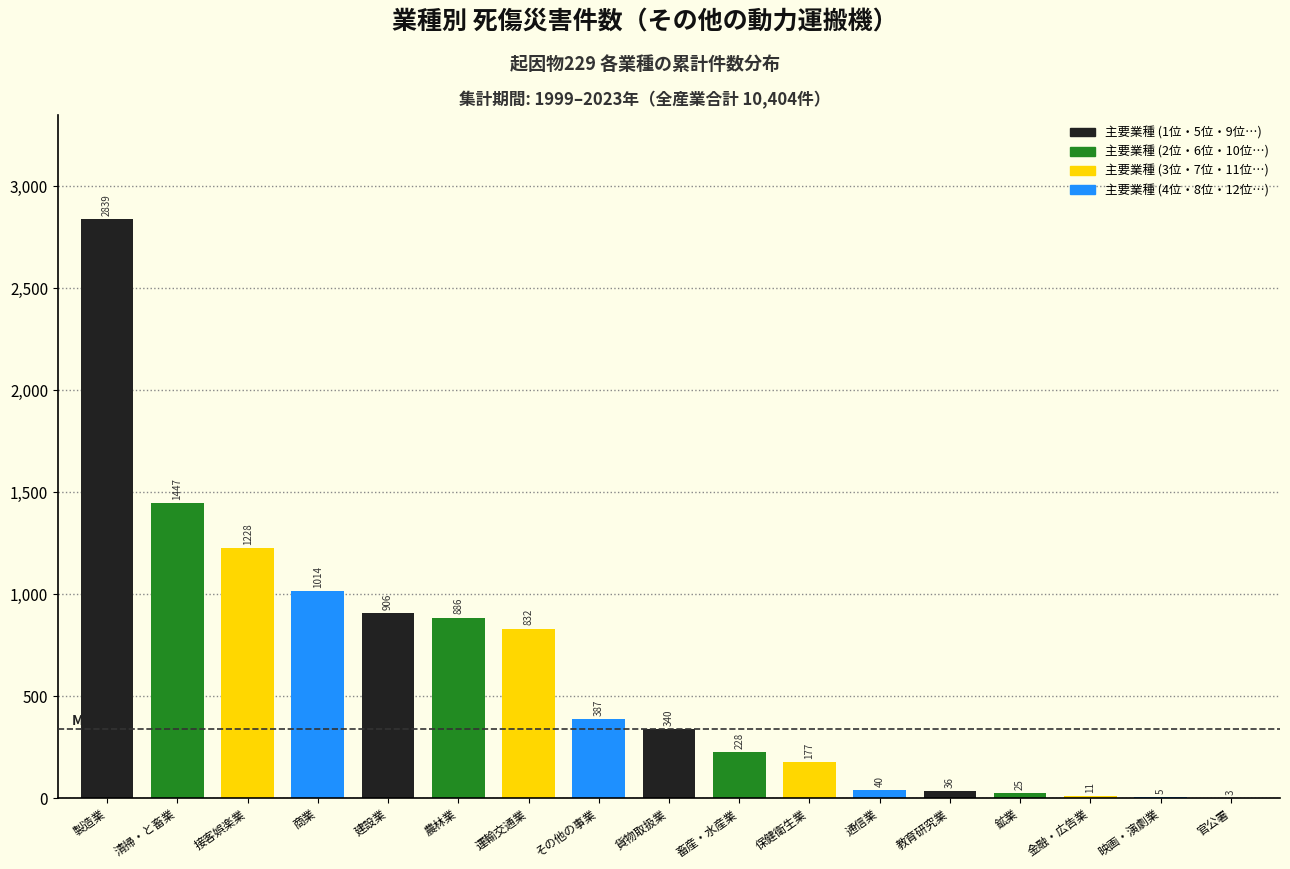

Reading left to right, transcribe all the data shown in this chart.

製造業=2839	清掃・と畜業=1447	接客娯楽業=1228	商業=1014	建設業=906	農林業=886	運輸交通業=832	その他の事業=387	貨物取扱業=340	畜産・水産業=228	保健衛生業=177	通信業=40	教育研究業=36	鉱業=25	金融・広告業=11	映画・演劇業=5	官公署=3